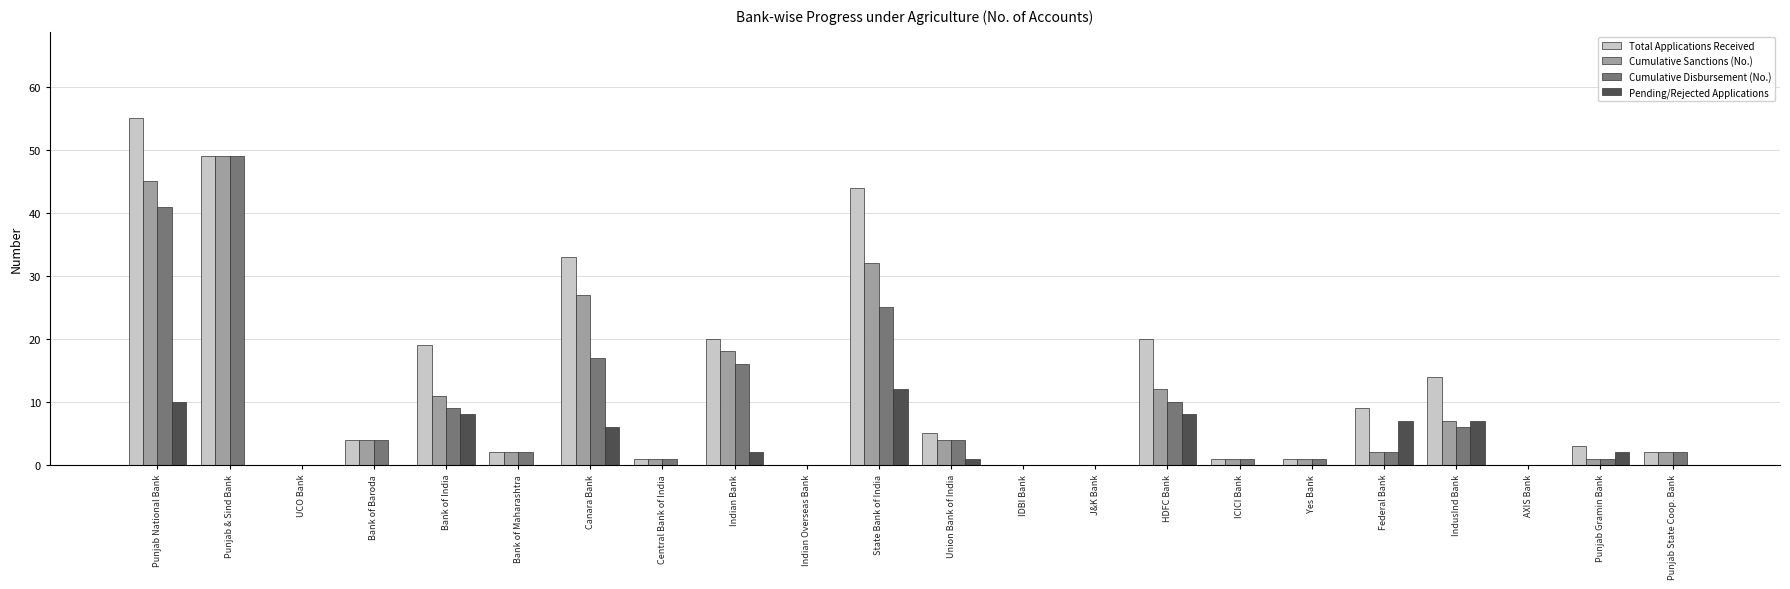

Reading left to right, what are all the values shown in this chart?

Total Applications Received: 55	49	0	4	19	2	33	1	20	0	44	5	0	0	20	1	1	9	14	0	3	2
Cumulative Sanctions (No.): 45	49	0	4	11	2	27	1	18	0	32	4	0	0	12	1	1	2	7	0	1	2
Cumulative Disbursement (No.): 41	49	0	4	9	2	17	1	16	0	25	4	0	0	10	1	1	2	6	0	1	2
Pending/Rejected Applications: 10	0	0	0	8	0	6	0	2	0	12	1	0	0	8	0	0	7	7	0	2	0